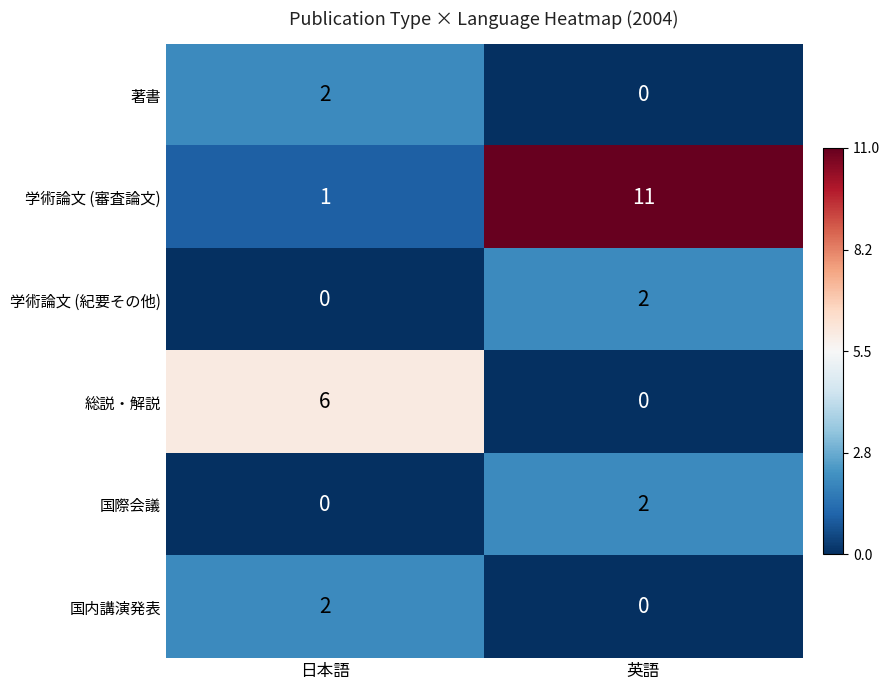

Which series has the largest total across all categories?

学術論文 (審査論文)